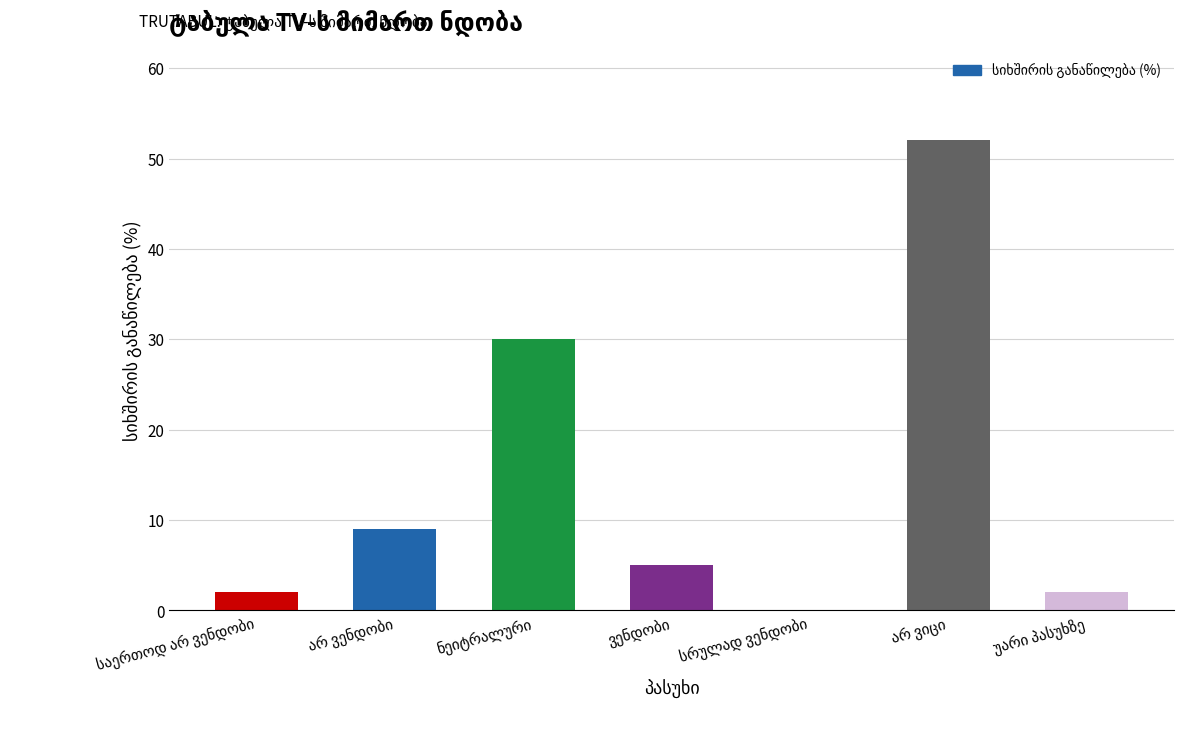

Reading right to left, what are all the values shown in this chart?

2	52	0	5	30	9	2